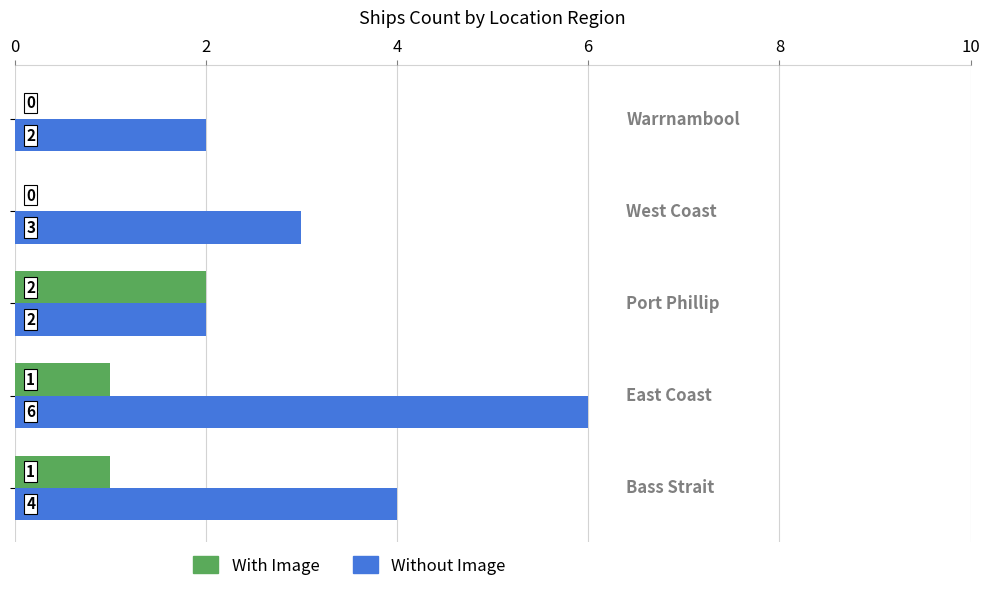

What is the maximum value shown in the chart?

6